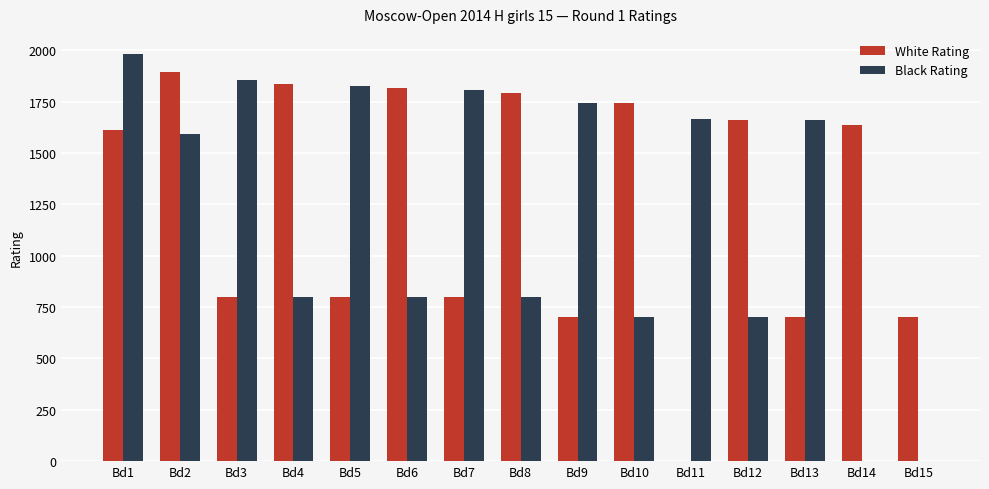

At which category is the sum across all series the highest?

Bd1